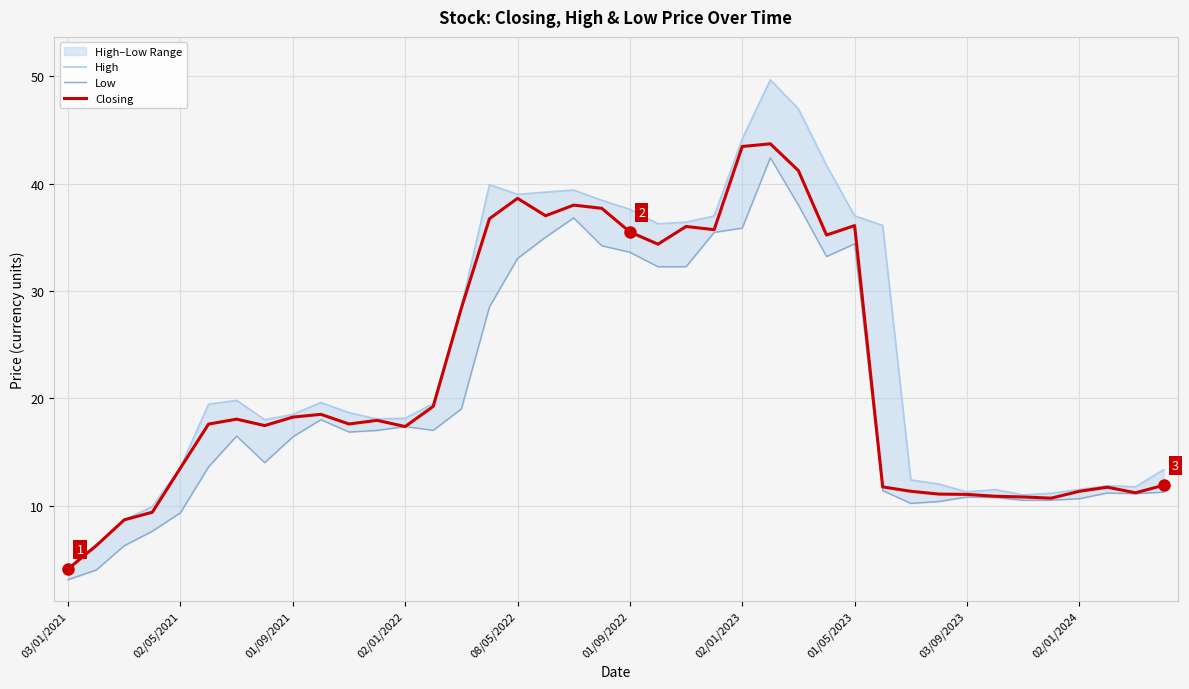

What is the highest value of the Closing series?

43.7